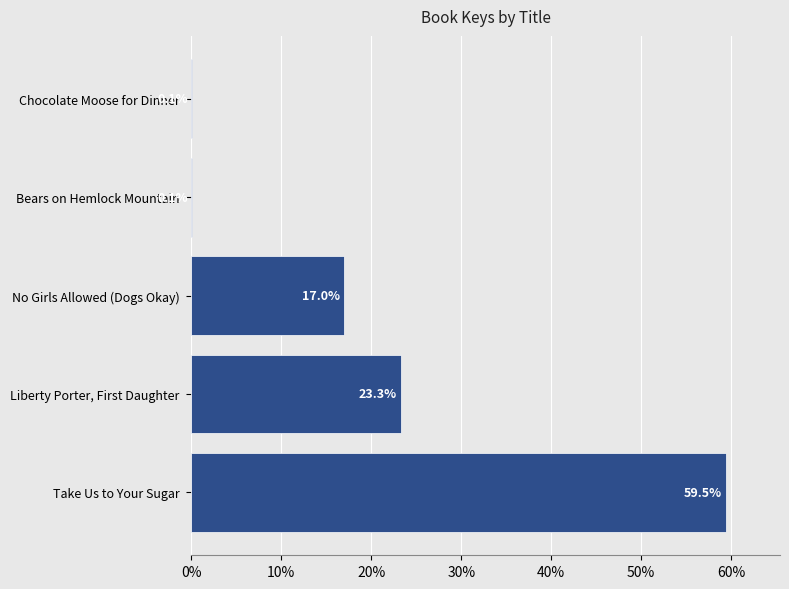

The value at Bears on Hemlock Mountain is 0.1. True or false?

True